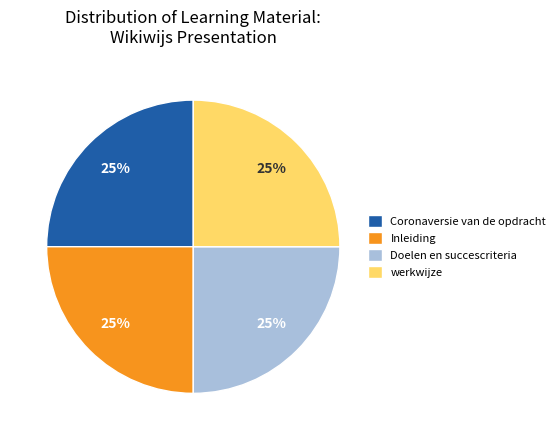

What is the ratio of the value at Coronaversie van de opdracht to the value at Inleiding?

1.0